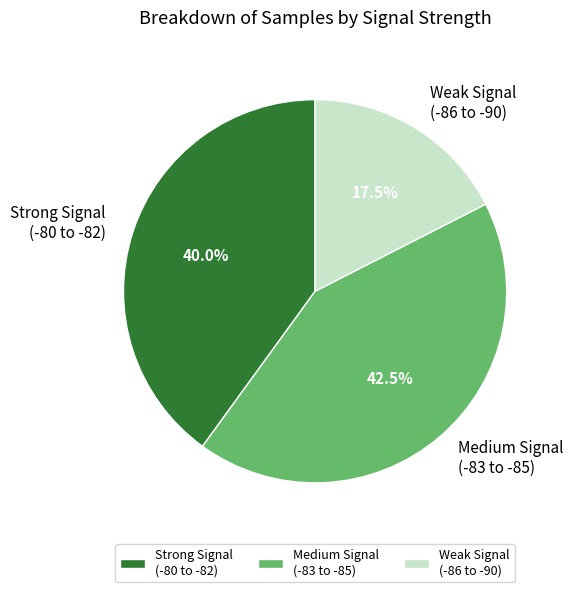

What is the largest slice in the pie chart?

Medium Signal (-83 to -85)